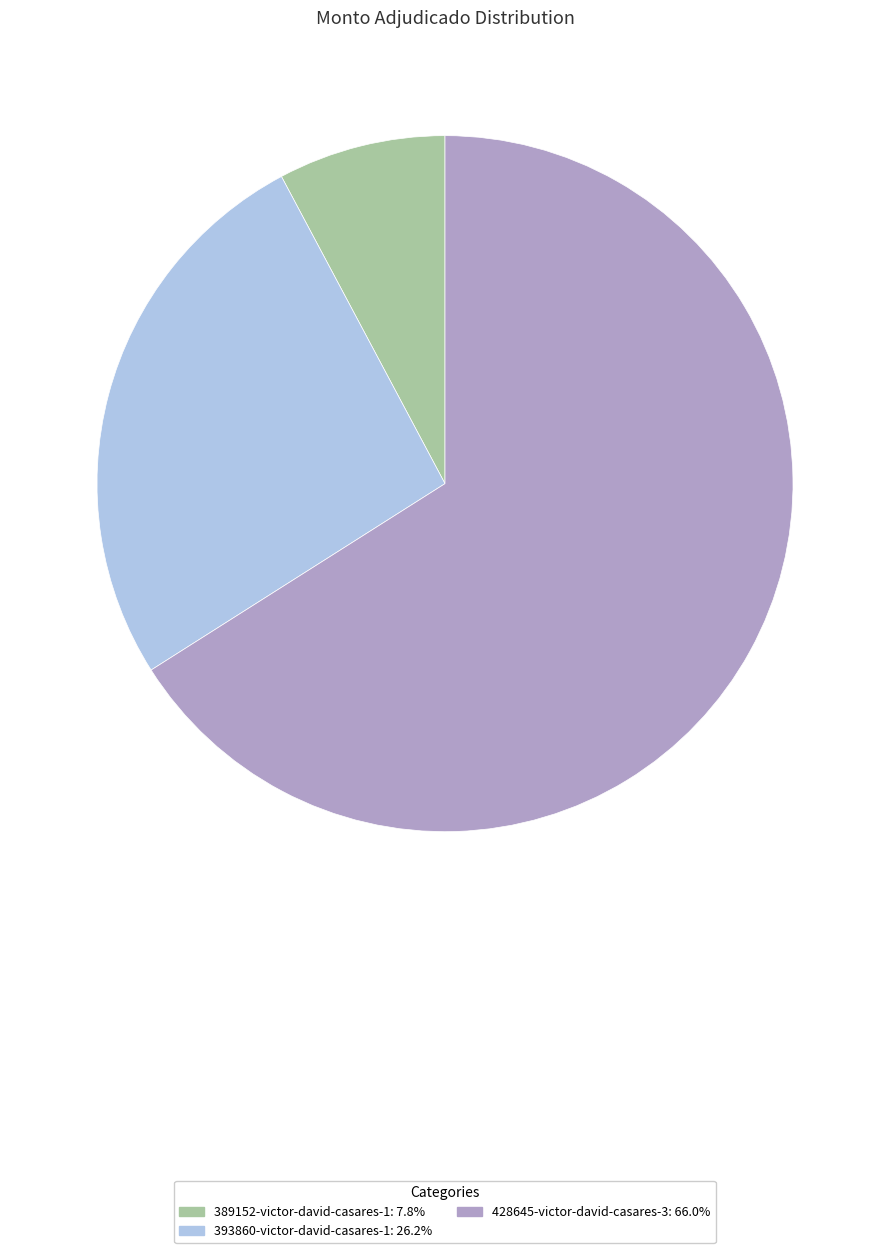

How many segments does this pie chart have?

3